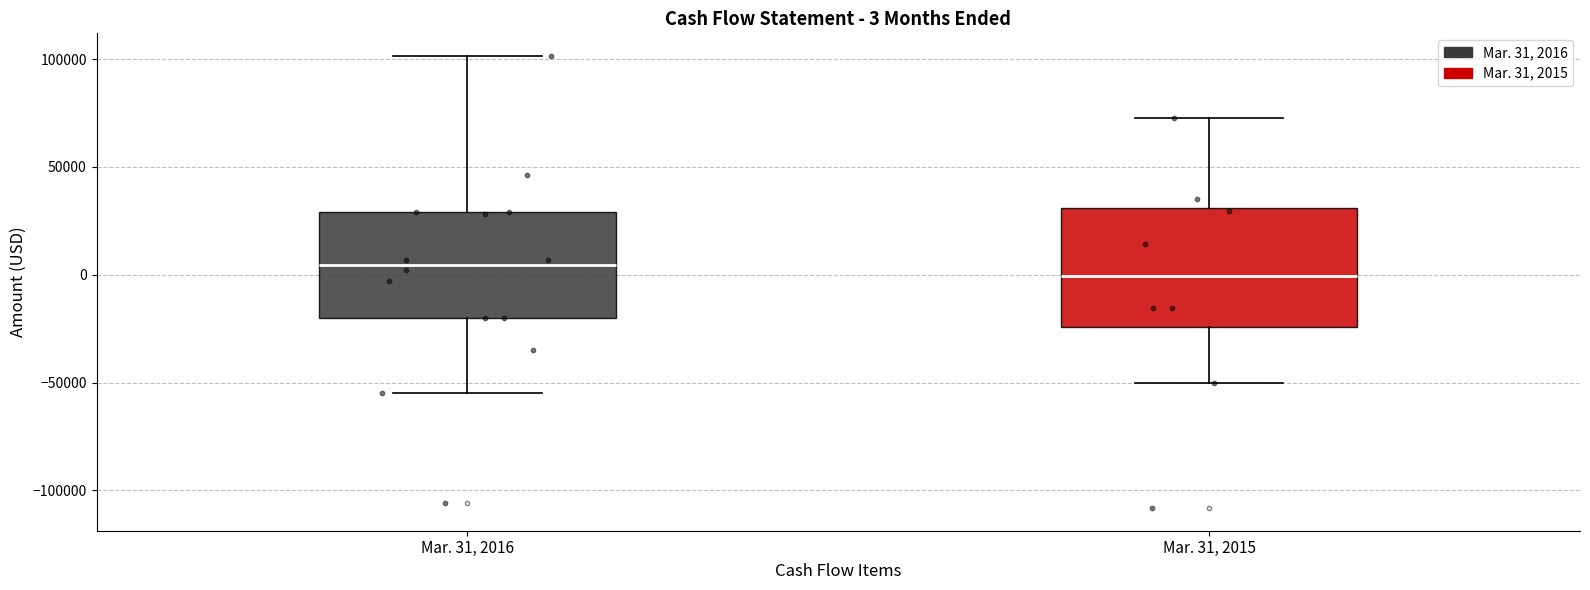

Which box is the tallest, from its lower edge to its upper edge?

Mar. 31, 2015